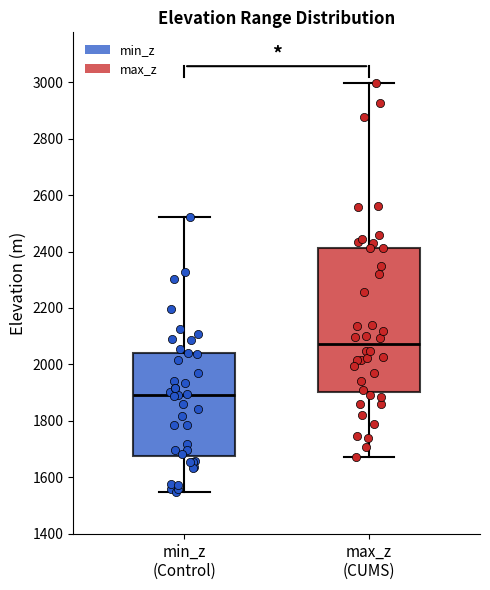

Comparing the boxes themselves (not the whiskers), which one is the tallest?

max_z (CUMS)